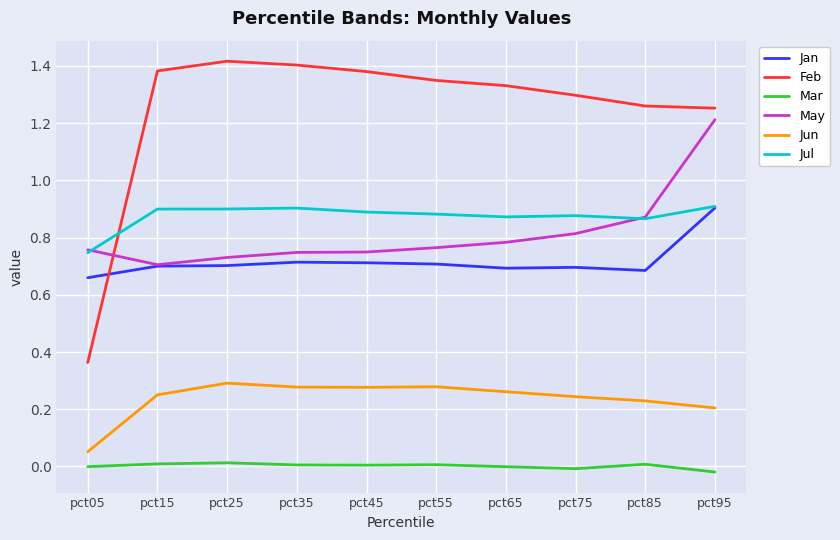

Where is the first local maximum for Jun?

pct25